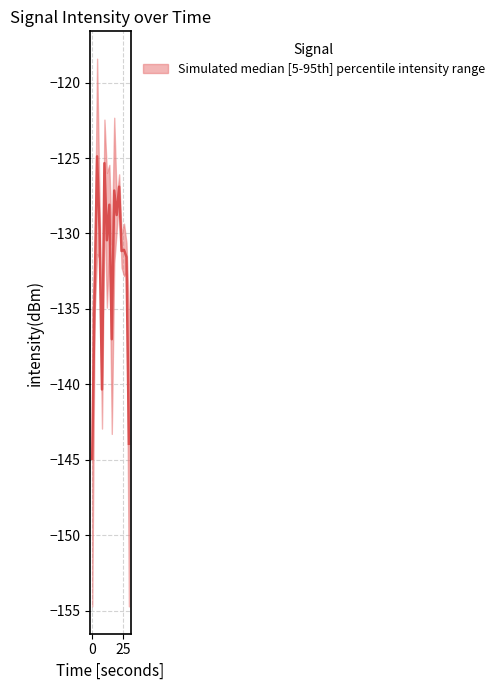

What is the difference between the maximum and minimum values in the lower series?

36.3